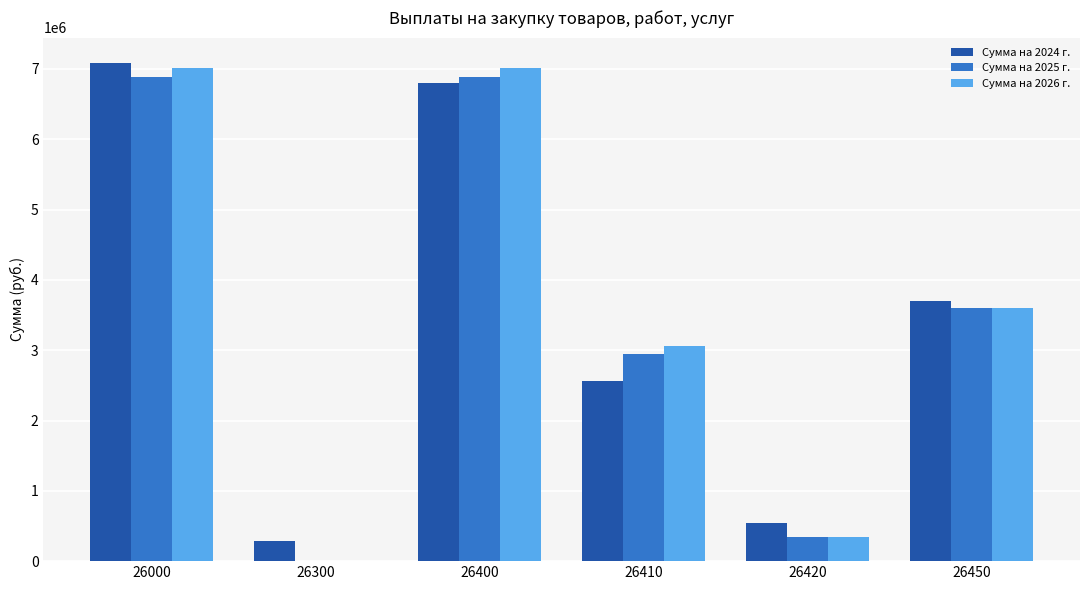

True or false: Сумма на 2024 г. has a value of 11651466.3 at 26400.

False